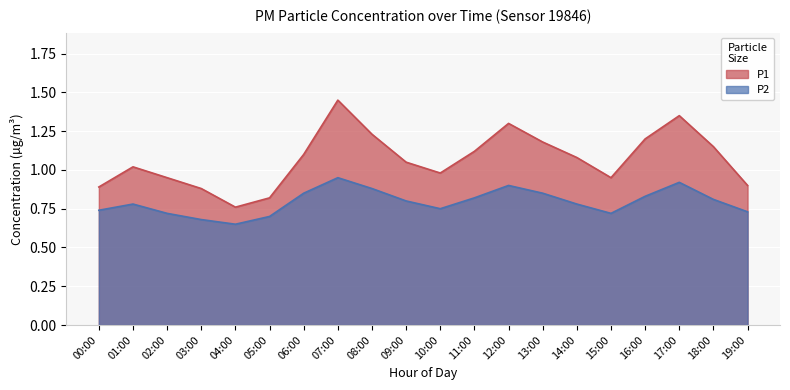

At which category is the sum across all series the highest?

07:00